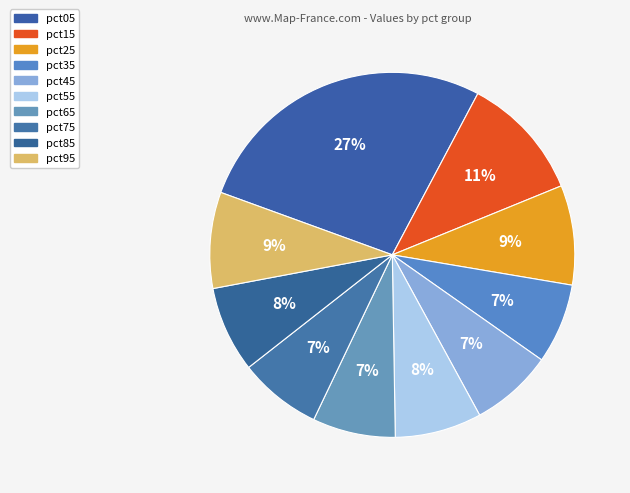

The pct15 slice represents 3% of the pie. True or false?

False